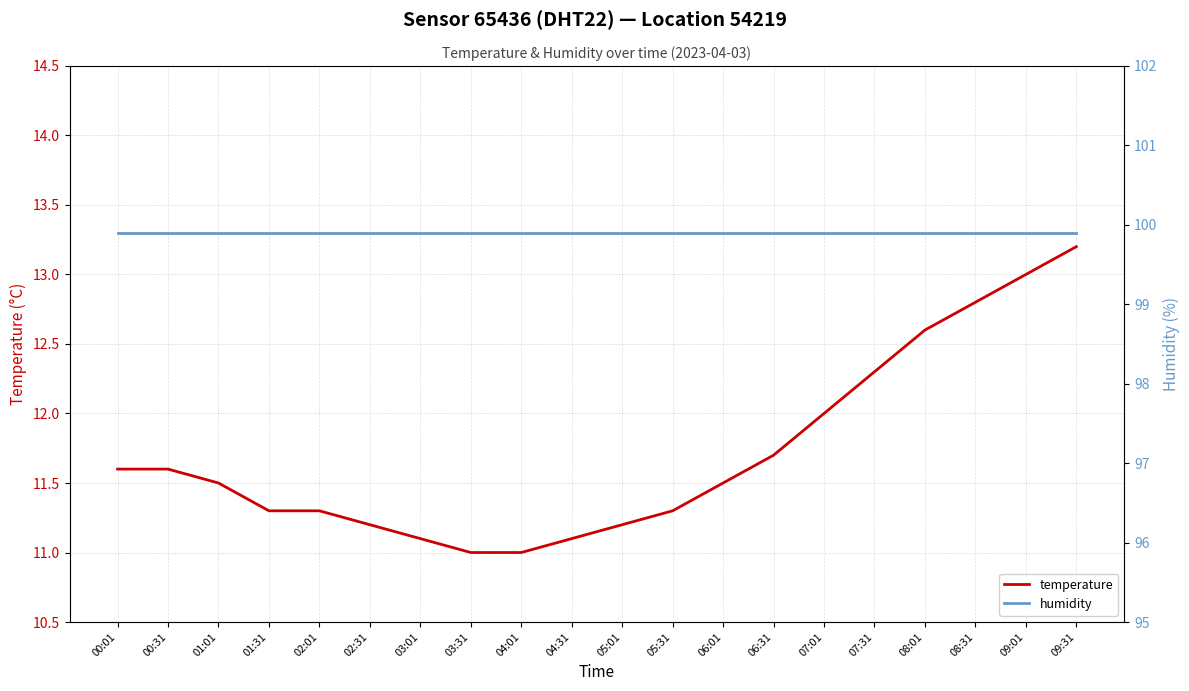

What is the total value across all series at 02:31?

111.1